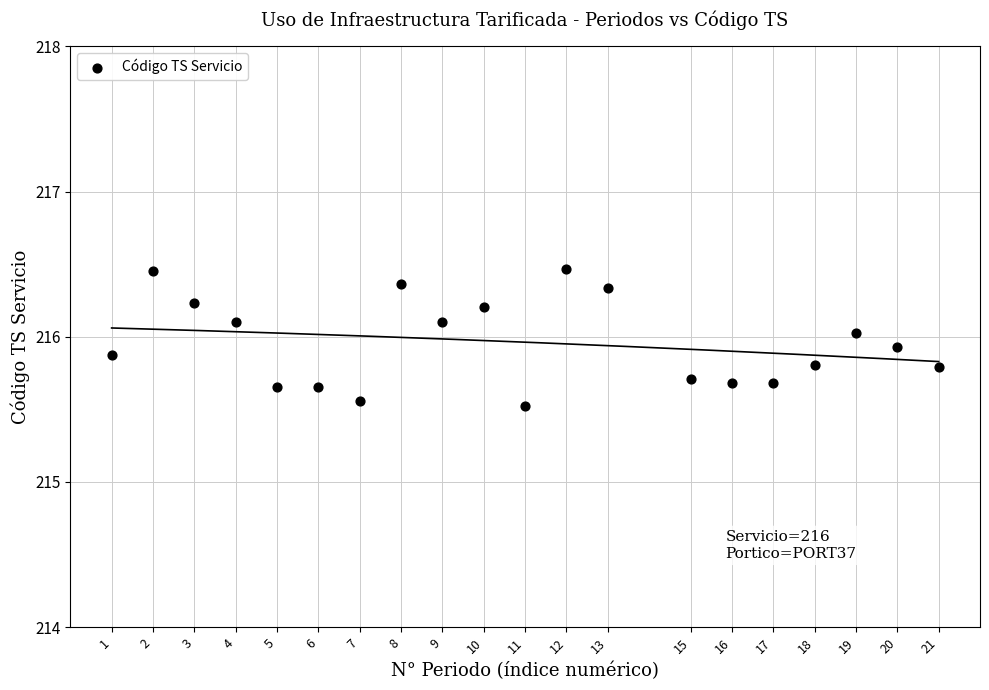

What is the range of Y values (max minus min)?

0.9